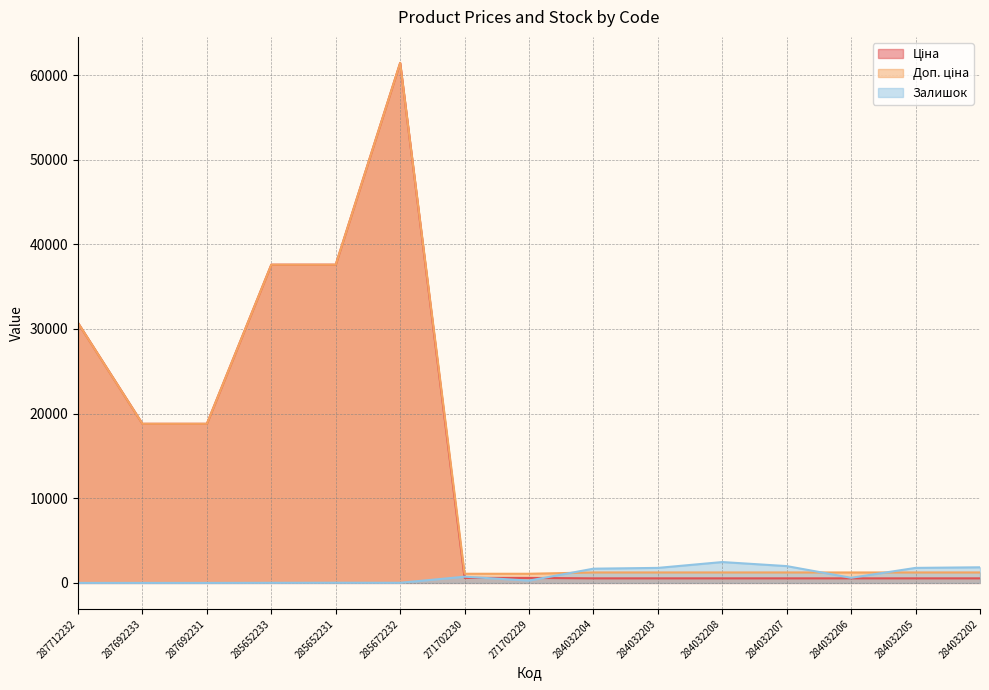

What is the sum of the Доп. ціна values at 287692231 and 285672232?

80231.1